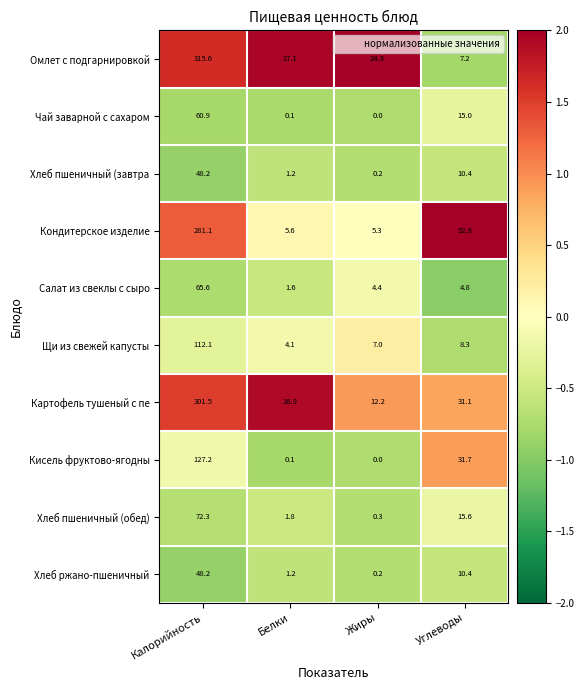

What is the maximum value for Щи из свежей капусты?

112.1